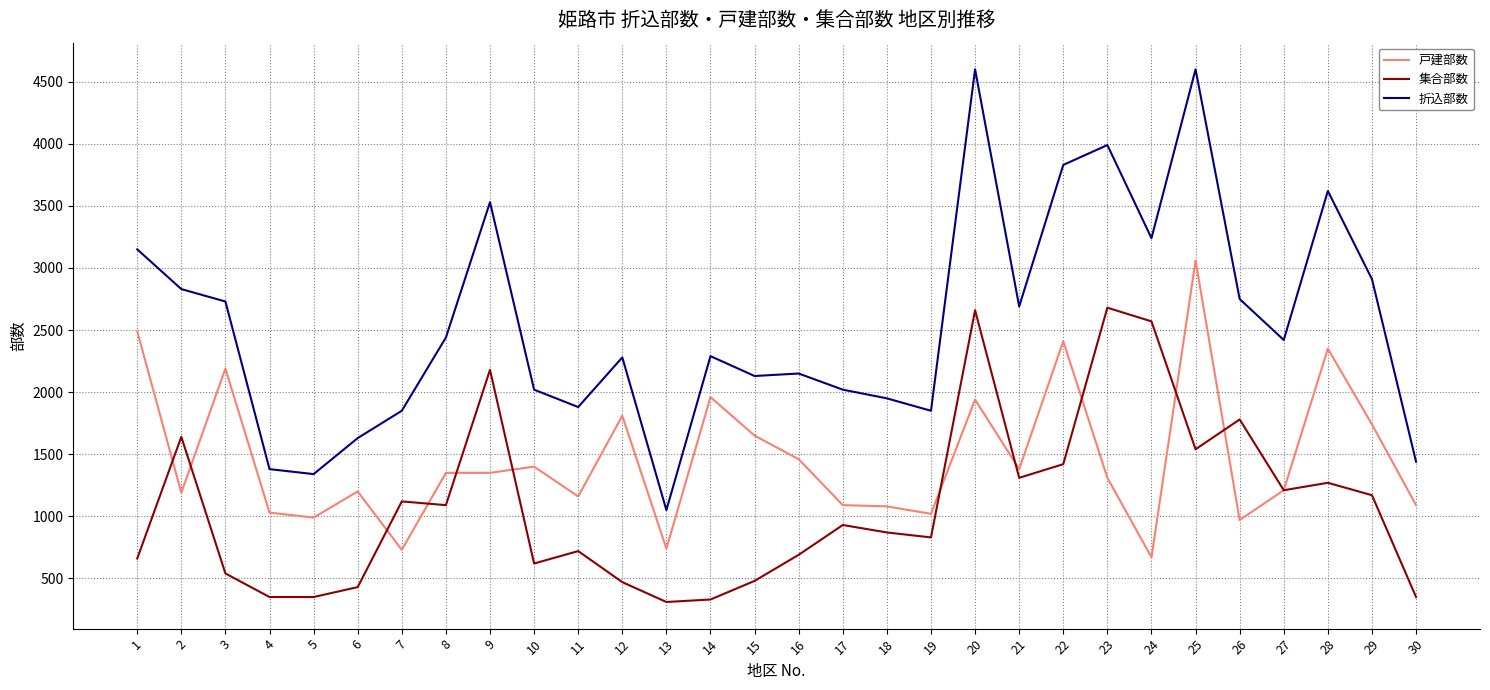

Is the value of 集合部数 at 10 greater than the value of 戸建部数 at 2?

No